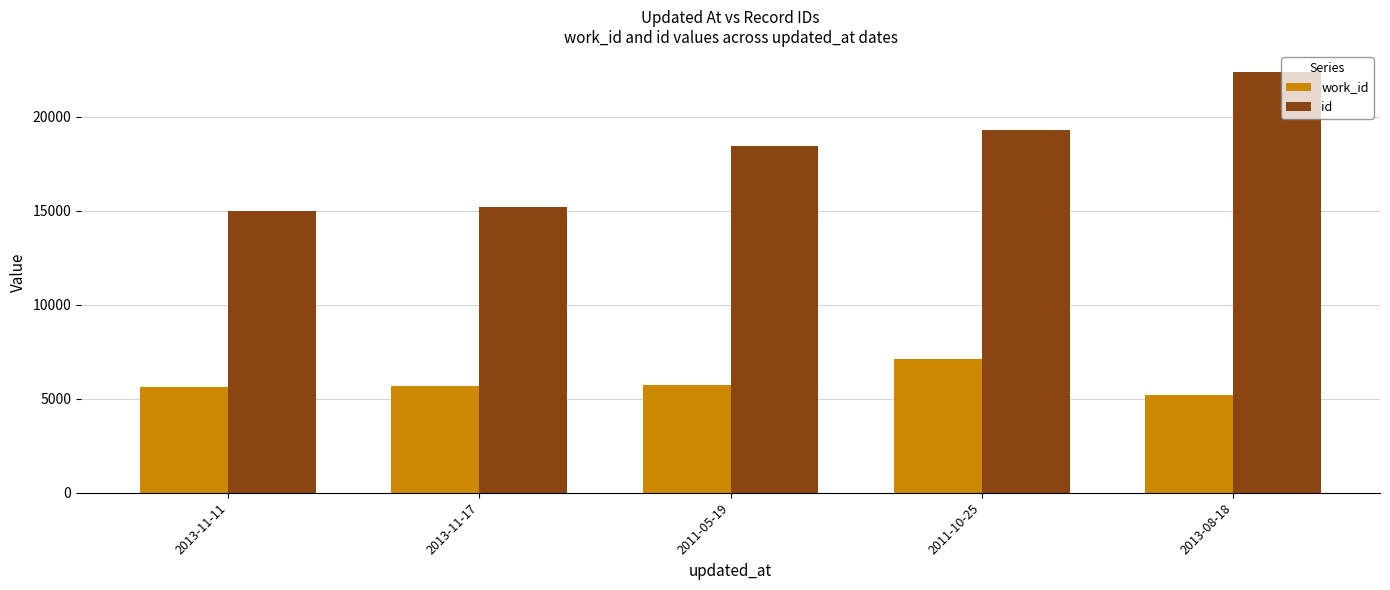

List the series in order of their peak value, lowest first.

work_id, id